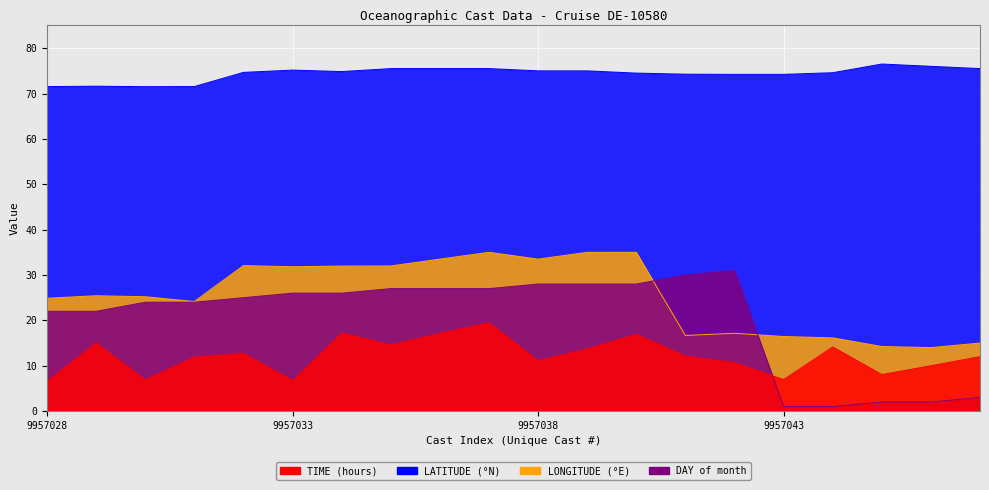

Which series has the largest total across all categories?

LATITUDE